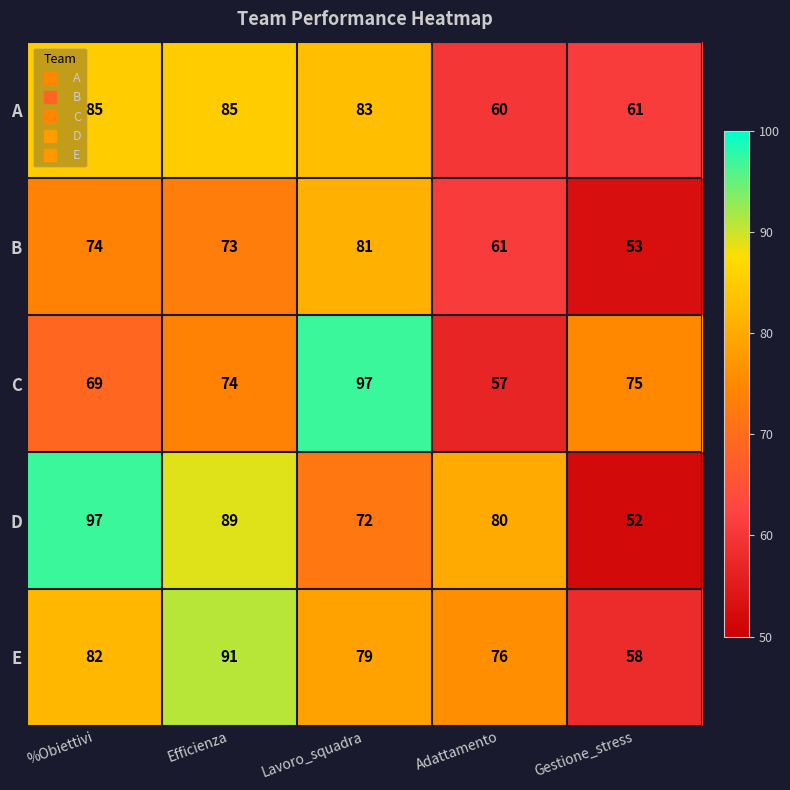

At which label does E reach its peak?

Efficienza